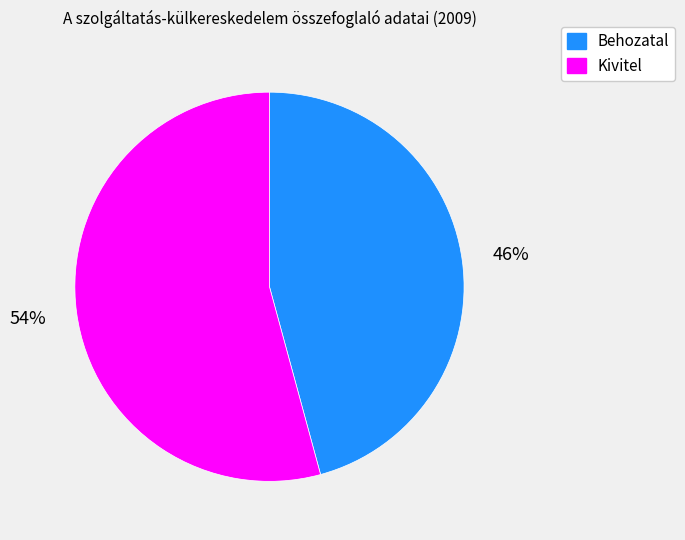

Do Behozatal and Kivitel together represent more than half of the pie?

Yes